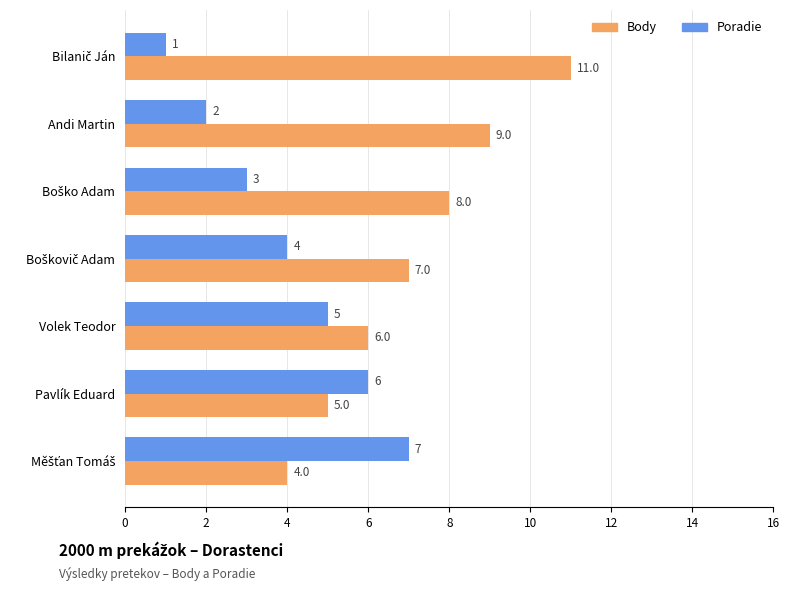

What is the smallest value displayed?

1